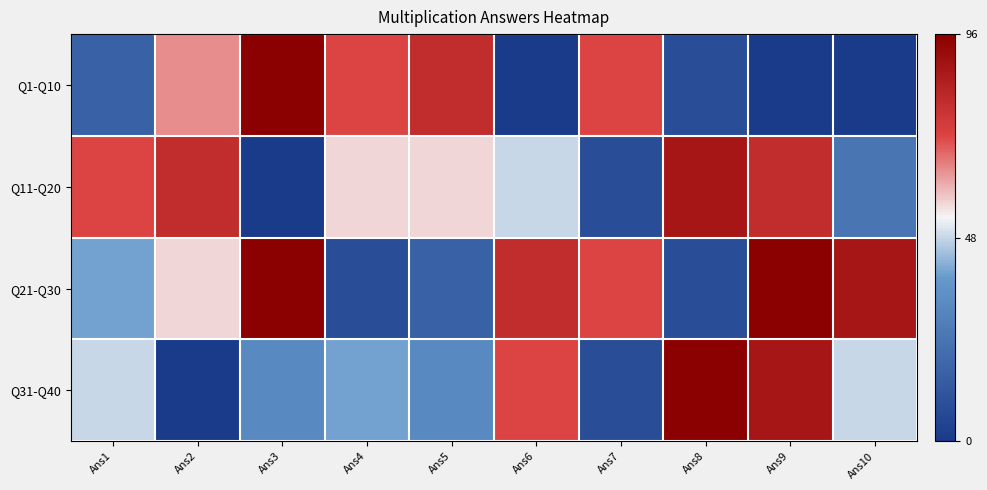

At Ans4, list the series in order from smallest to largest.

Q21-Q30, Q31-Q40, Q11-Q20, Q1-Q10